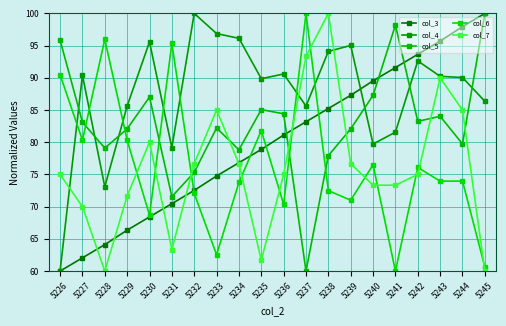

How many interior local valleys does the col_6 series have?

6